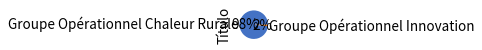

Count the number of slices in the pie.

2